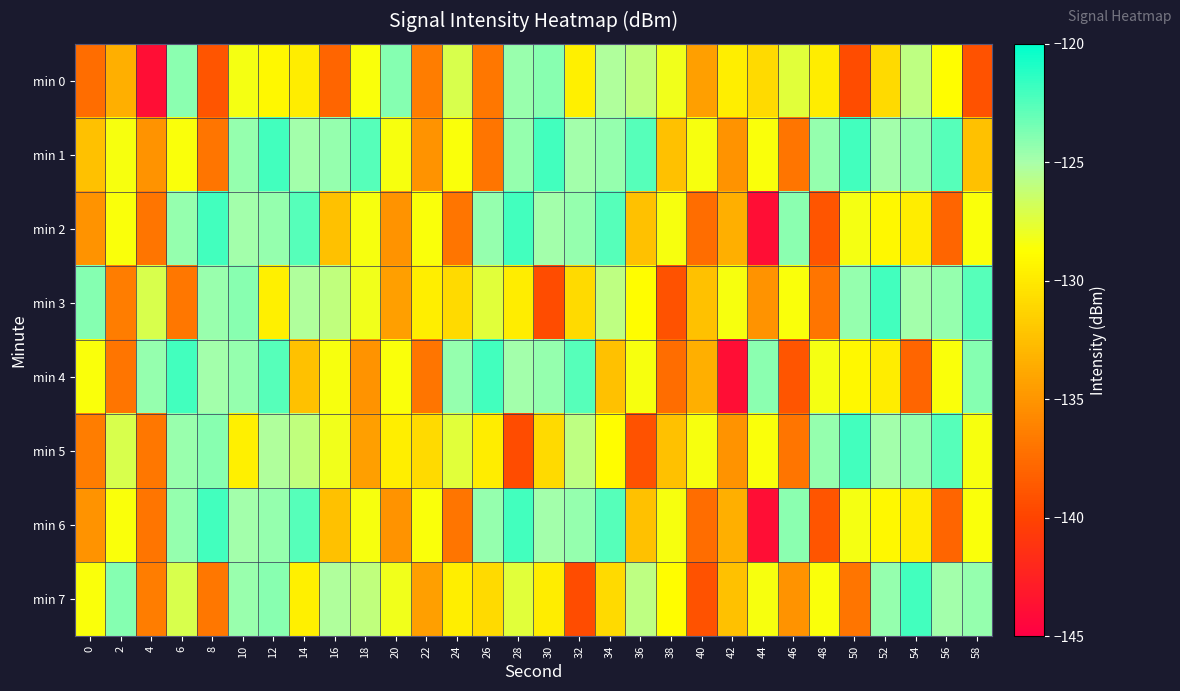

Reading left to right, list all the values displayed in this chart.

min 0: 0=-137.4	2=-133.4	4=-143.9	6=-124.2	8=-138.9	10=-128.3	12=-129.1	14=-129.8	16=-137.9	18=-128.6	20=-124.0	22=-136.5	24=-127.1	26=-136.8	28=-124.6	30=-124.0	32=-129.6	34=-125.3	36=-126.0	38=-128.2	40=-134.4	42=-129.7	44=-130.9	46=-127.5	48=-129.8	50=-139.5	52=-130.8	54=-125.9	56=-128.9	58=-139.0
min 1: 0=-132.4	2=-128.5	4=-135.1	6=-128.5	8=-137.0	10=-124.4	12=-122.0	14=-124.8	16=-124.5	18=-122.6	20=-128.5	22=-135.1	24=-128.5	26=-137.0	28=-124.4	30=-122.0	32=-124.8	34=-124.5	36=-122.6	38=-132.4	40=-128.5	42=-135.1	44=-128.5	46=-137.0	48=-124.4	50=-122.0	52=-124.8	54=-124.5	56=-122.6	58=-132.4
min 2: 0=-135.1	2=-128.5	4=-137.0	6=-124.4	8=-122.0	10=-124.8	12=-124.5	14=-122.6	16=-132.4	18=-128.5	20=-135.1	22=-128.5	24=-137.0	26=-124.4	28=-122.0	30=-124.8	32=-124.5	34=-122.6	36=-132.4	38=-128.5	40=-137.4	42=-133.4	44=-143.9	46=-124.2	48=-138.9	50=-128.3	52=-129.1	54=-129.8	56=-137.9	58=-128.6
min 3: 0=-124.0	2=-136.5	4=-127.1	6=-136.8	8=-124.6	10=-124.0	12=-129.6	14=-125.3	16=-126.0	18=-128.2	20=-134.4	22=-129.7	24=-130.9	26=-127.5	28=-129.8	30=-139.5	32=-130.8	34=-125.9	36=-128.9	38=-139.0	40=-132.4	42=-128.5	44=-135.1	46=-128.5	48=-137.0	50=-124.4	52=-122.0	54=-124.8	56=-124.5	58=-122.6
min 4: 0=-128.5	2=-137.0	4=-124.4	6=-122.0	8=-124.8	10=-124.5	12=-122.6	14=-132.4	16=-128.5	18=-135.1	20=-128.5	22=-137.0	24=-124.4	26=-122.0	28=-124.8	30=-124.5	32=-122.6	34=-132.4	36=-128.5	38=-137.4	40=-133.4	42=-143.9	44=-124.2	46=-138.9	48=-128.3	50=-129.1	52=-129.8	54=-137.9	56=-128.6	58=-124.0
min 5: 0=-136.5	2=-127.1	4=-136.8	6=-124.6	8=-124.0	10=-129.6	12=-125.3	14=-126.0	16=-128.2	18=-134.4	20=-129.7	22=-130.9	24=-127.5	26=-129.8	28=-139.5	30=-130.8	32=-125.9	34=-128.9	36=-139.0	38=-132.4	40=-128.5	42=-135.1	44=-128.5	46=-137.0	48=-124.4	50=-122.0	52=-124.8	54=-124.5	56=-122.6	58=-128.5
min 6: 0=-135.1	2=-128.5	4=-137.0	6=-124.4	8=-122.0	10=-124.8	12=-124.5	14=-122.6	16=-132.4	18=-128.5	20=-135.1	22=-128.5	24=-137.0	26=-124.4	28=-122.0	30=-124.8	32=-124.5	34=-122.6	36=-132.4	38=-128.5	40=-137.4	42=-133.4	44=-143.9	46=-124.2	48=-138.9	50=-128.3	52=-129.1	54=-129.8	56=-137.9	58=-128.6
min 7: 0=-128.6	2=-124.0	4=-136.5	6=-127.1	8=-136.8	10=-124.6	12=-124.0	14=-129.6	16=-125.3	18=-126.0	20=-128.2	22=-134.4	24=-129.7	26=-130.9	28=-127.5	30=-129.8	32=-139.5	34=-130.8	36=-125.9	38=-128.9	40=-139.0	42=-132.4	44=-128.5	46=-135.1	48=-128.5	50=-137.0	52=-124.4	54=-122.0	56=-124.8	58=-124.5